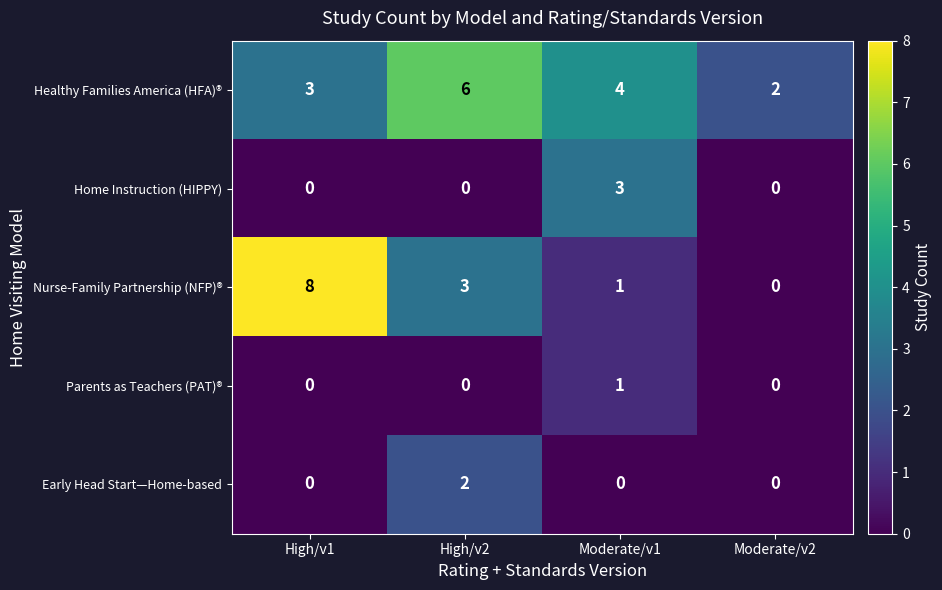

The Nurse-Family Partnership (NFP)® series shows 12 at High/v1. True or false?

False